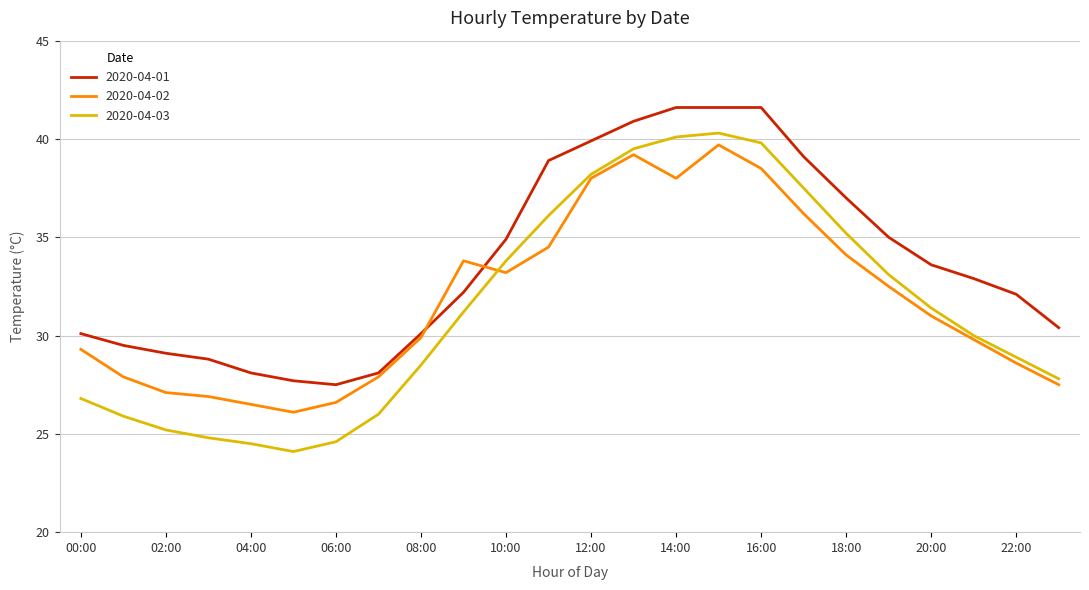

True or false: 2020-04-03 and 2020-04-01 intersect in this chart.

False